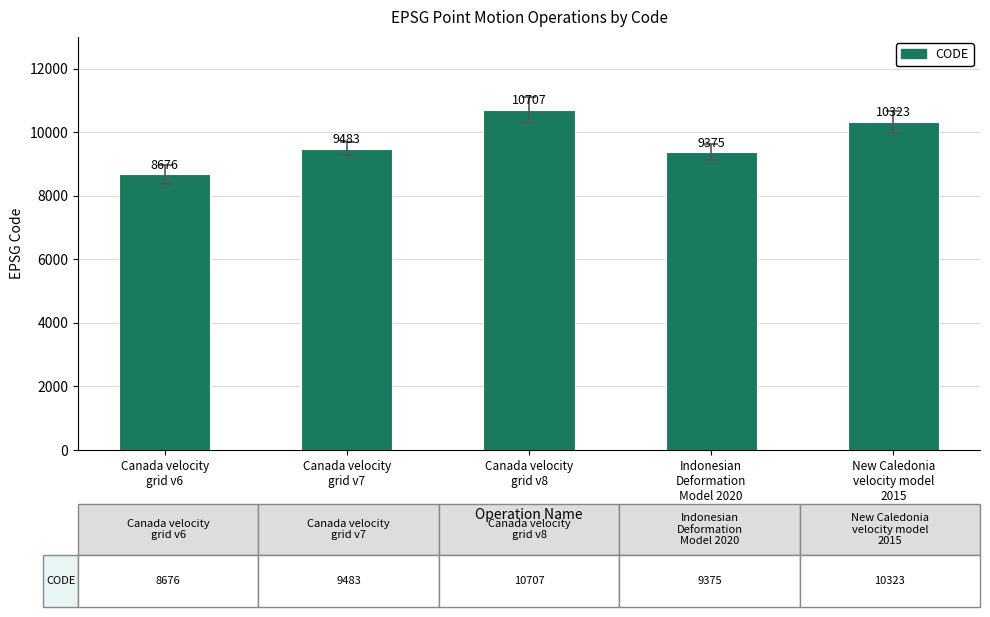

What is the sum of all values?

48564